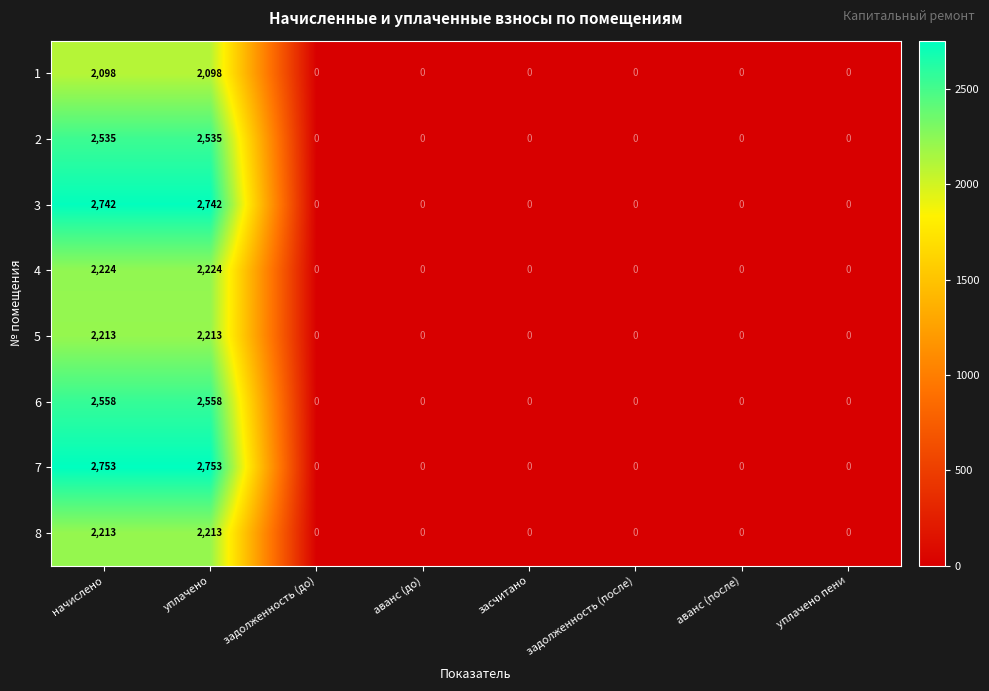

What is the maximum value for 1?

2098